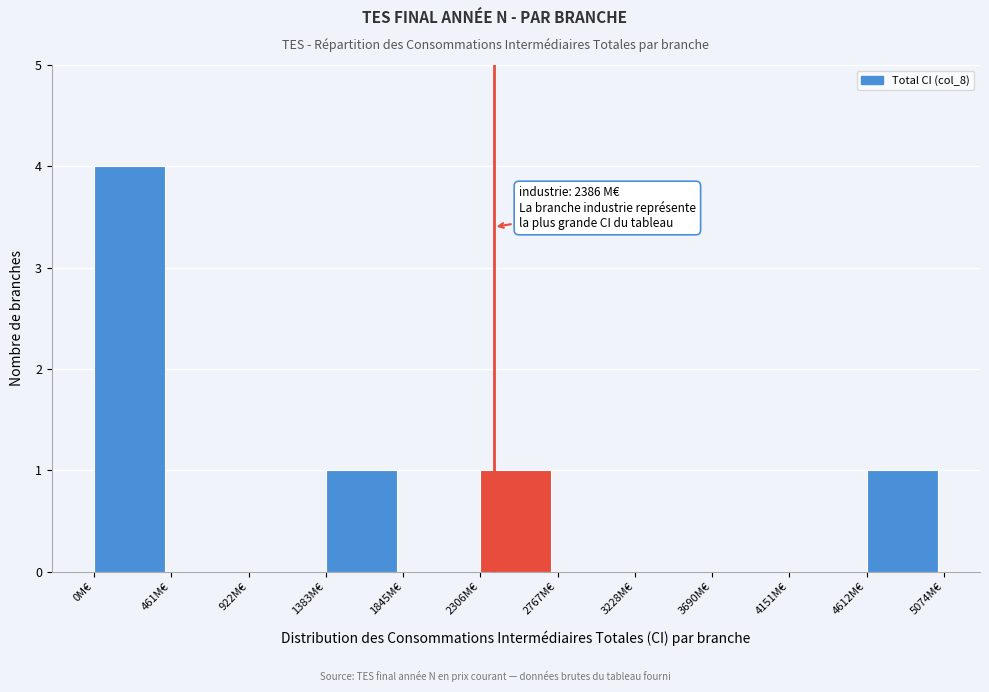

Which range on the x-axis has the tallest bar?

0 to 450